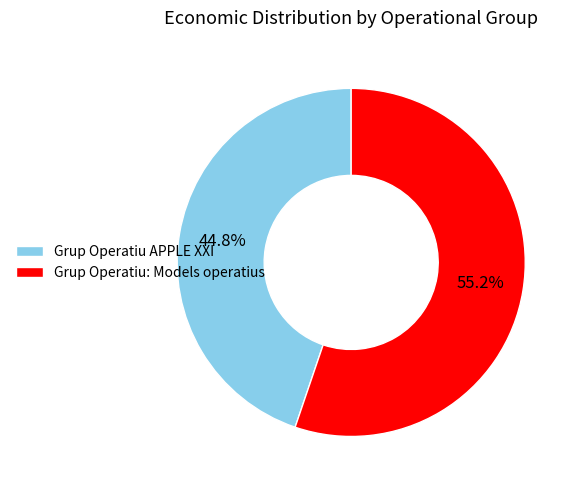

Combined, do Grup Operatiu APPLE XXI and Grup Operatiu: Models operatius account for over 50%?

Yes